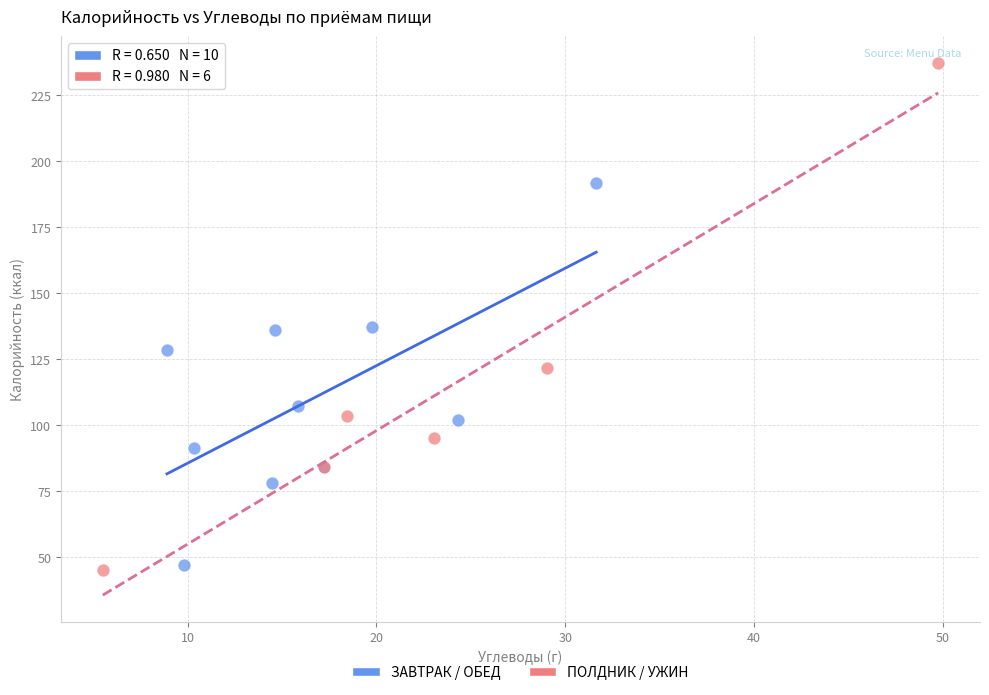

Which series contains the highest Y value?

ПОЛДНИК / УЖИН